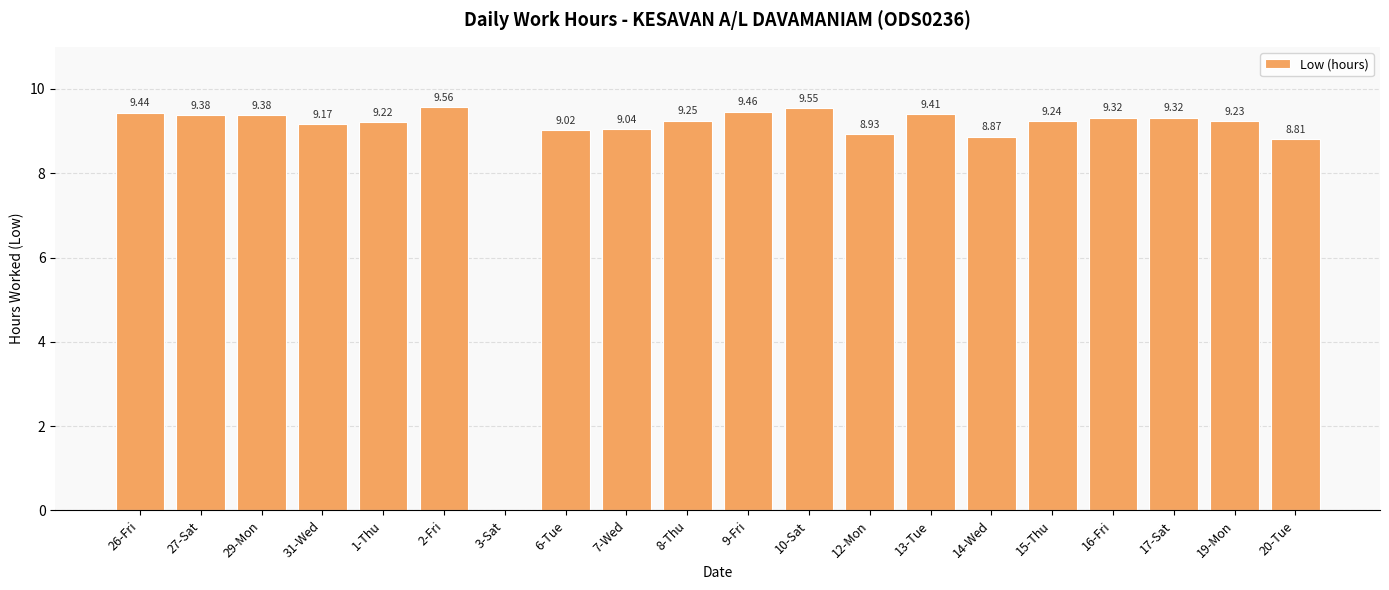

The chart shows a value of 2.4 at 27-Sat. True or false?

False